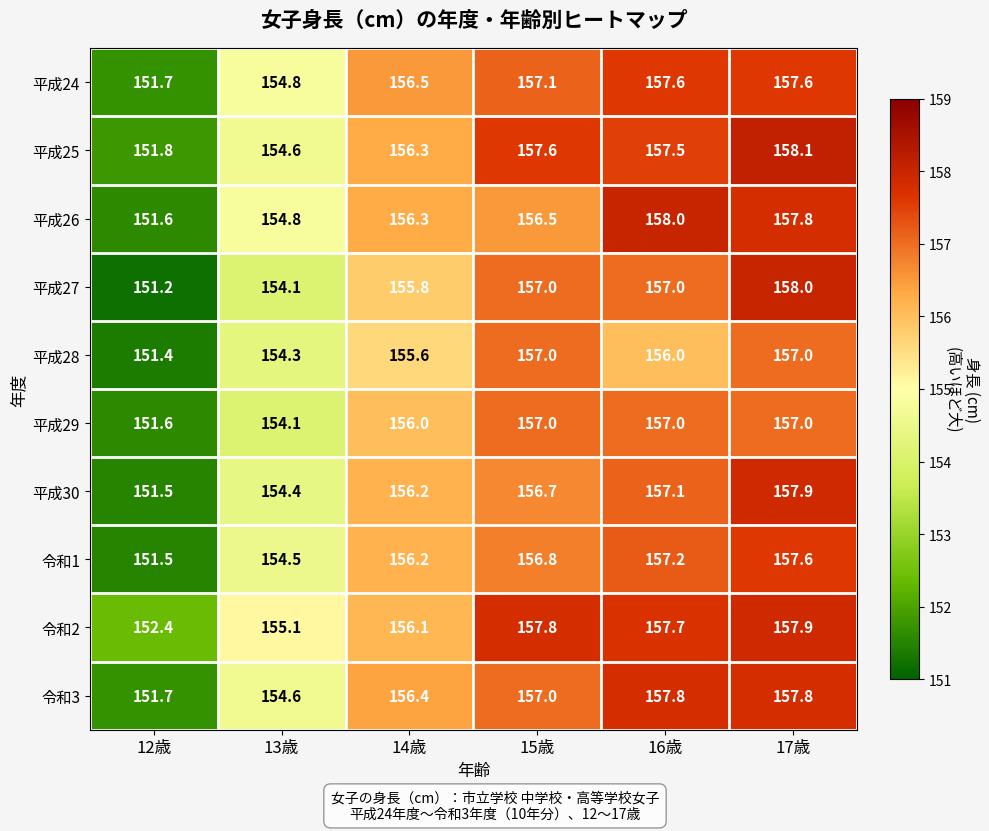

Rank the categories by 令和2 value from lowest to highest.

12歳, 13歳, 14歳, 16歳, 15歳, 17歳